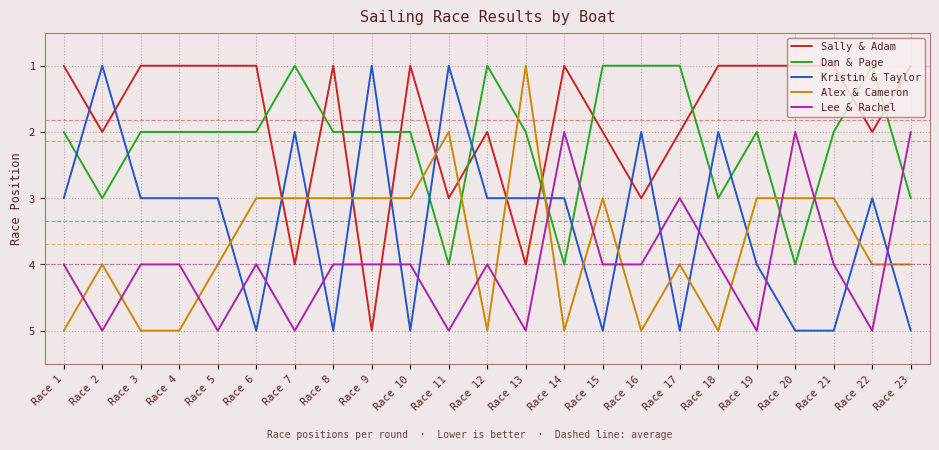

Between which two adjacent categories do Alex & Cameron and Lee & Rachel first intersect?

Race 1 and Race 2